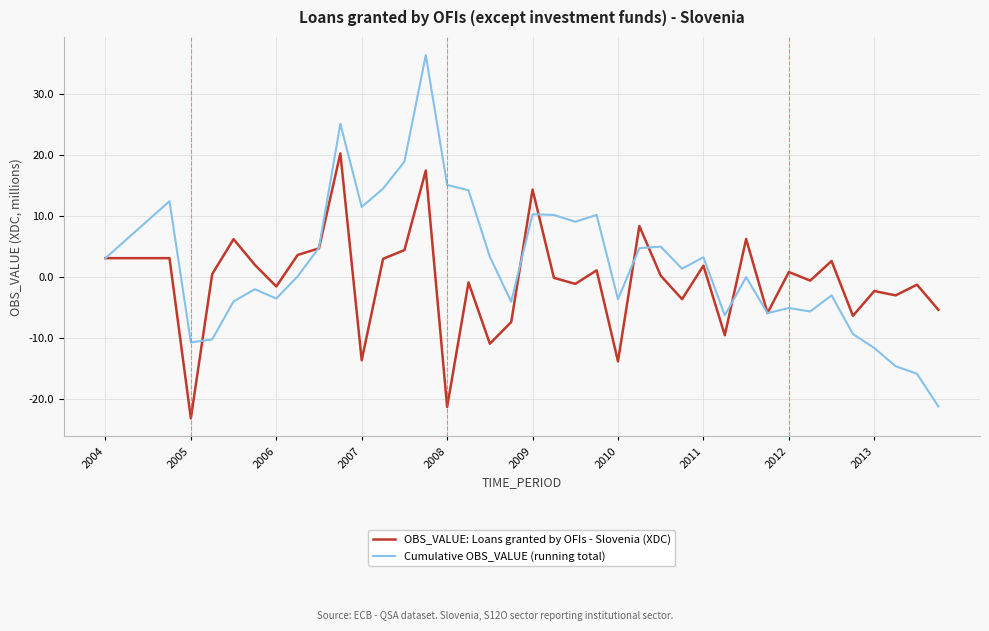

Which series has the largest range (max minus min)?

Cumulative OBS_VALUE (running total)